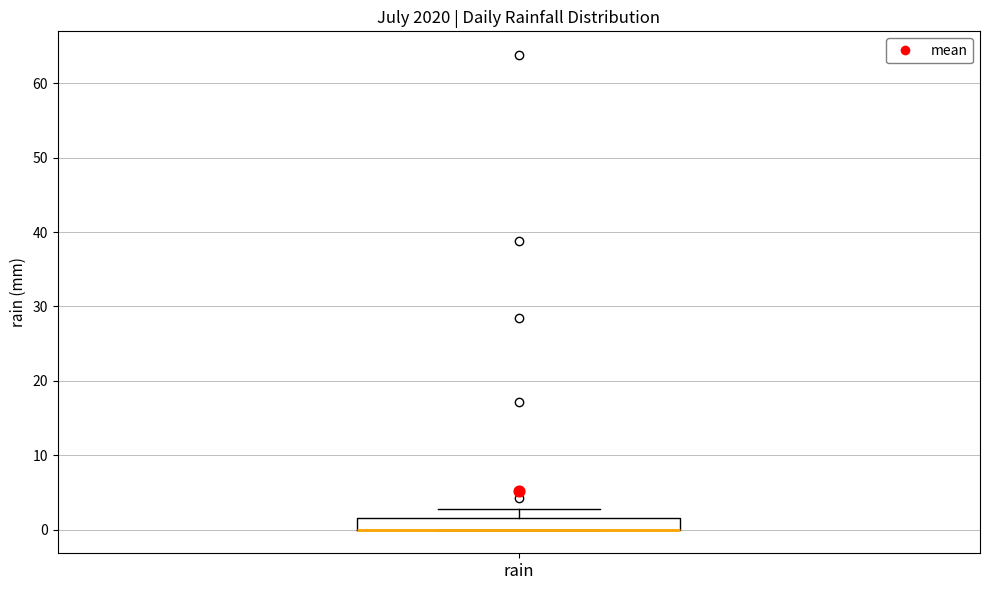

Read this box plot against the y-axis: the position of the median line, the range covered by the box, and the ends of both whiskers. The values are not printed on the chart, so give them approximately, as read against the axis.

median 0 (drawn on the box's lower edge), box 0 to 2, whiskers 0 to 3